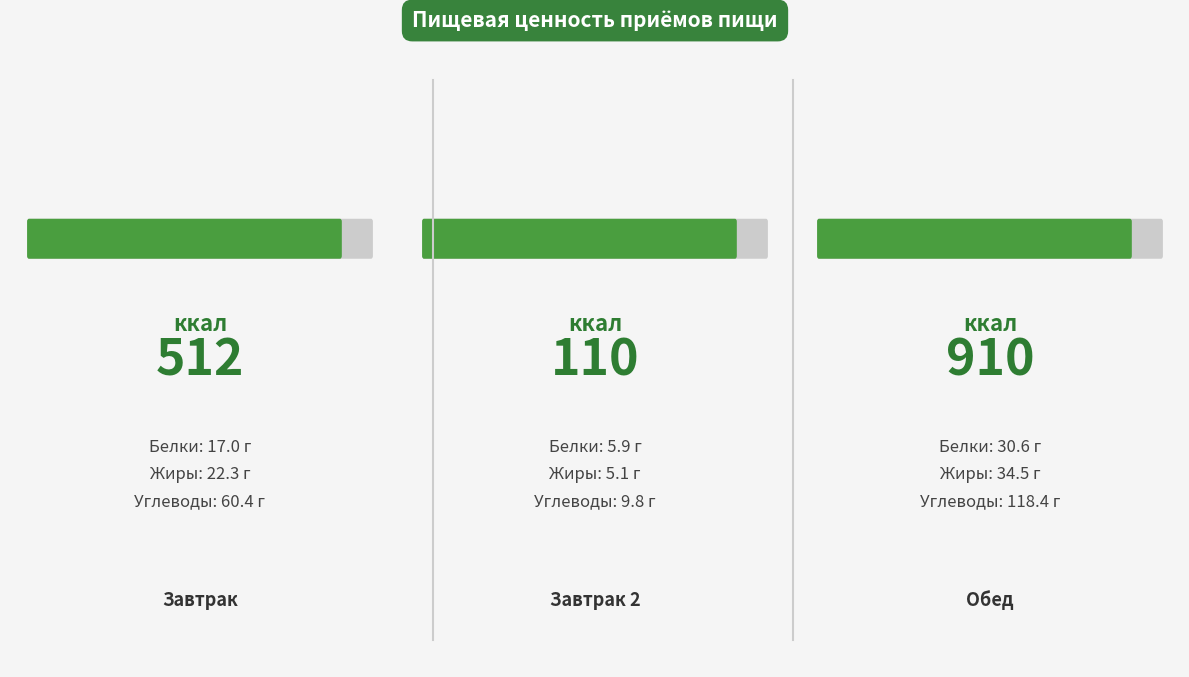

Where is Белки nearest to the value 18?

Завтрак